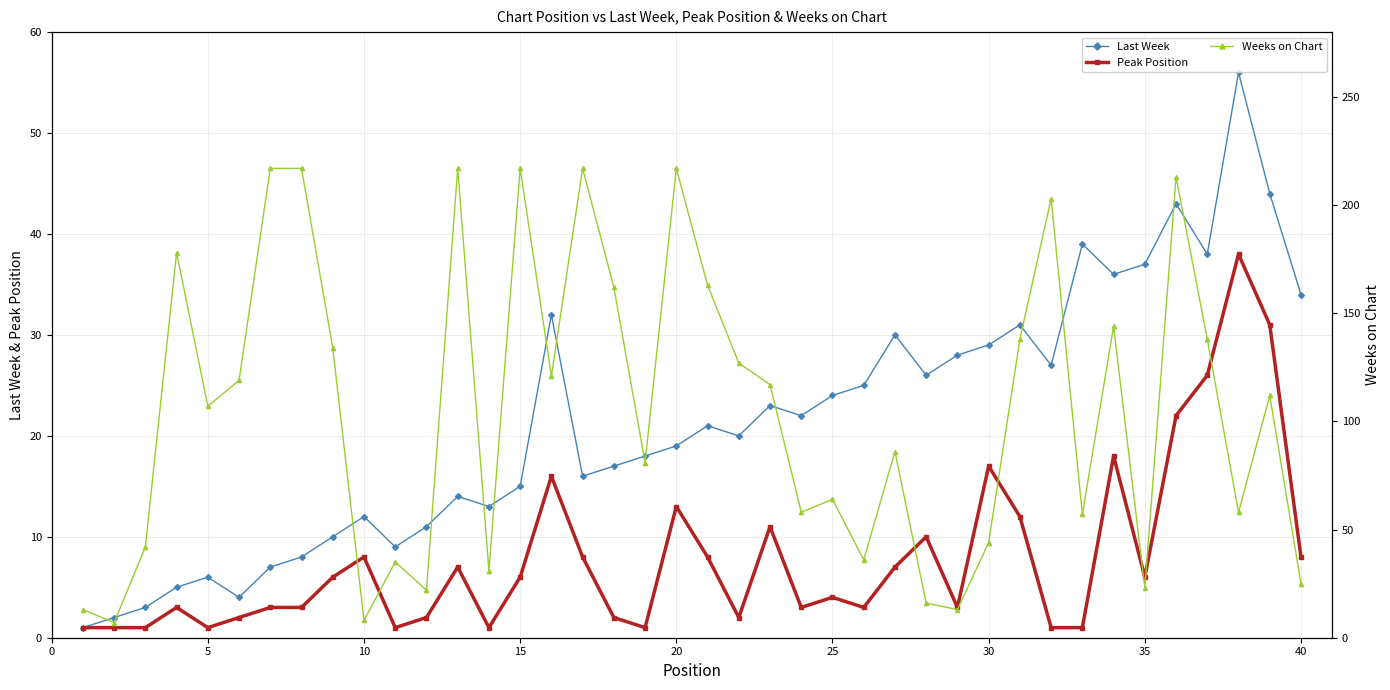

True or false: Last Week has more than 2 interior local peaks.

True